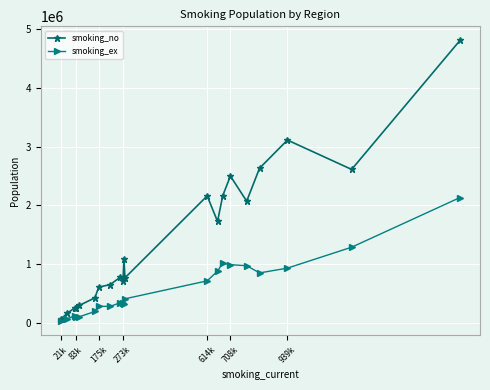

Which series has the widest spread of values?

smoking_no